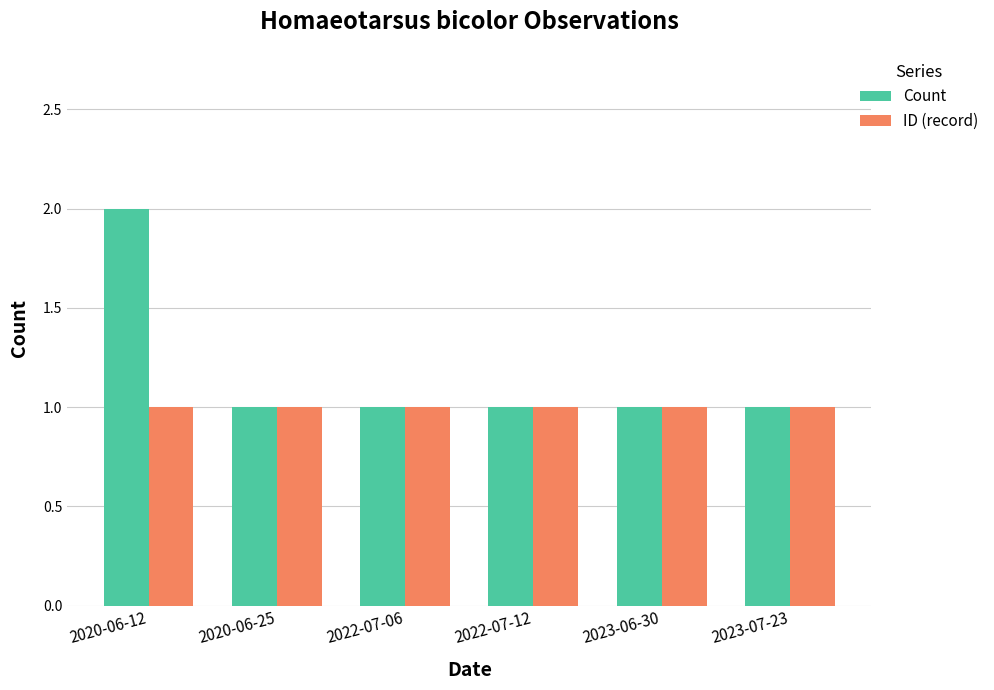

Reading left to right, list all the values displayed in this chart.

Count: 2020-06-12=2	2020-06-25=1	2022-07-06=1	2022-07-12=1	2023-06-30=1	2023-07-23=1
ID (record): 2020-06-12=1	2020-06-25=1	2022-07-06=1	2022-07-12=1	2023-06-30=1	2023-07-23=1